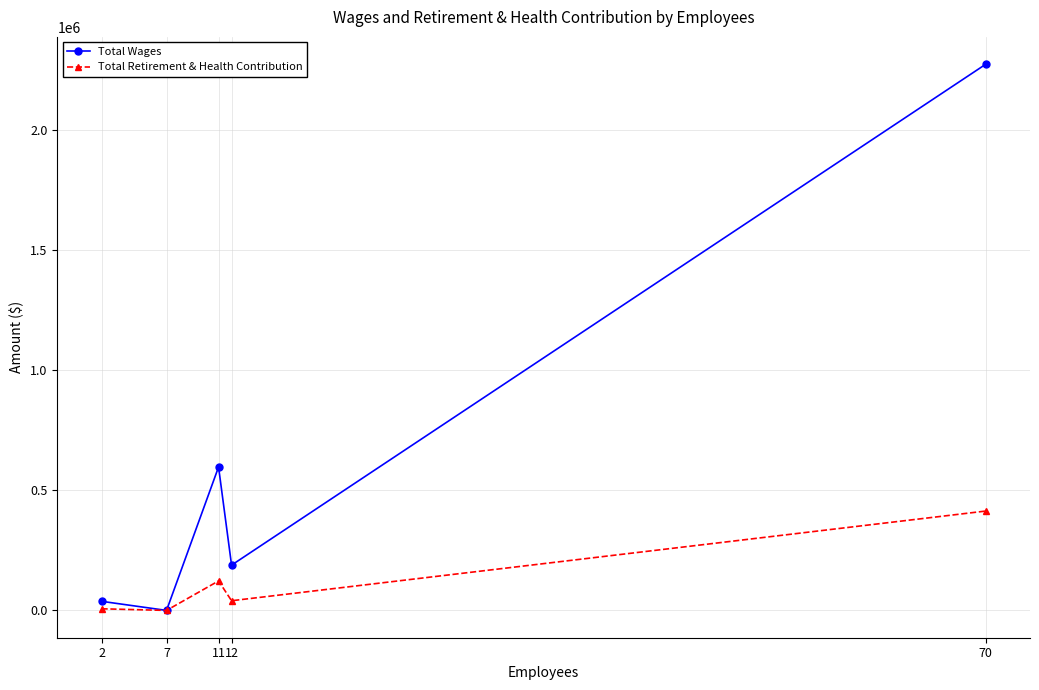

Rank the series at 11 from highest to lowest value.

Total Wages, Total Retirement & Health Contribution